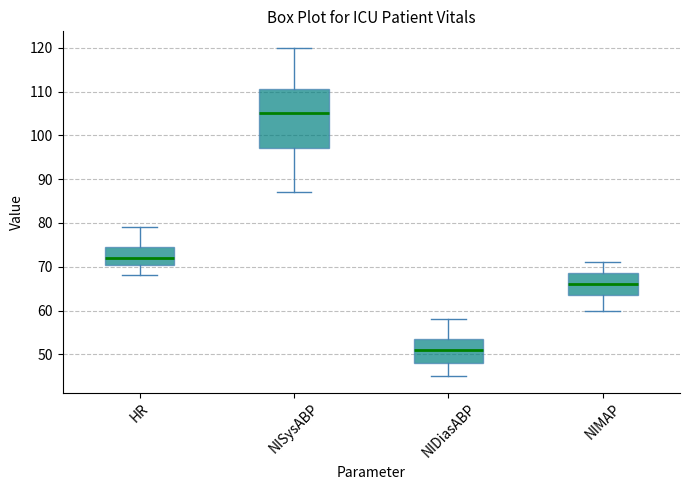

Which box has the lowest median line?

NIDiasABP